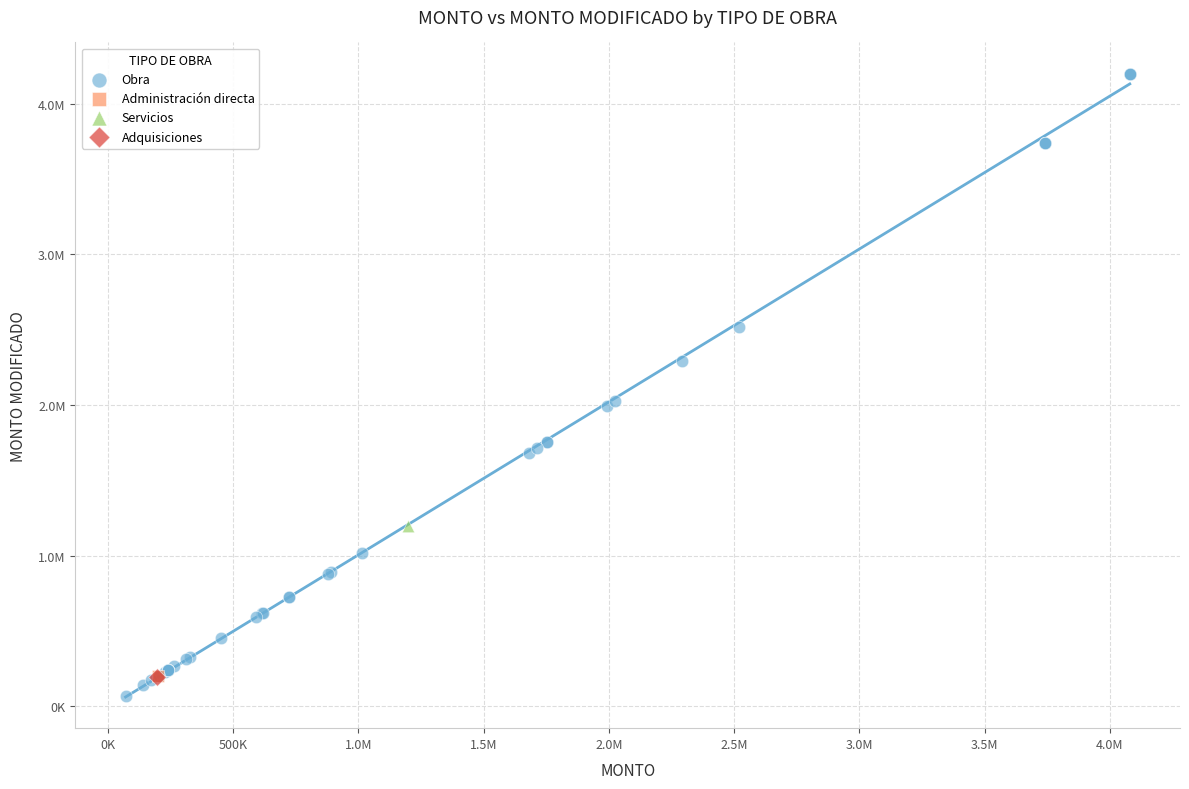

What are all the series names shown in the legend?

Obra, Administración directa, Servicios, Adquisiciones